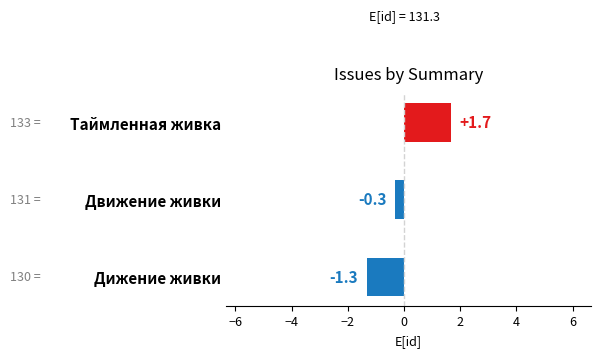

At which label is the value closest to 0?

Движение живки